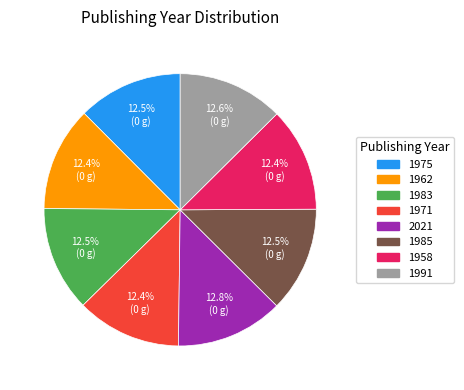

Approximately how many times larger is the value at 1985 compared to 1983?

1.0